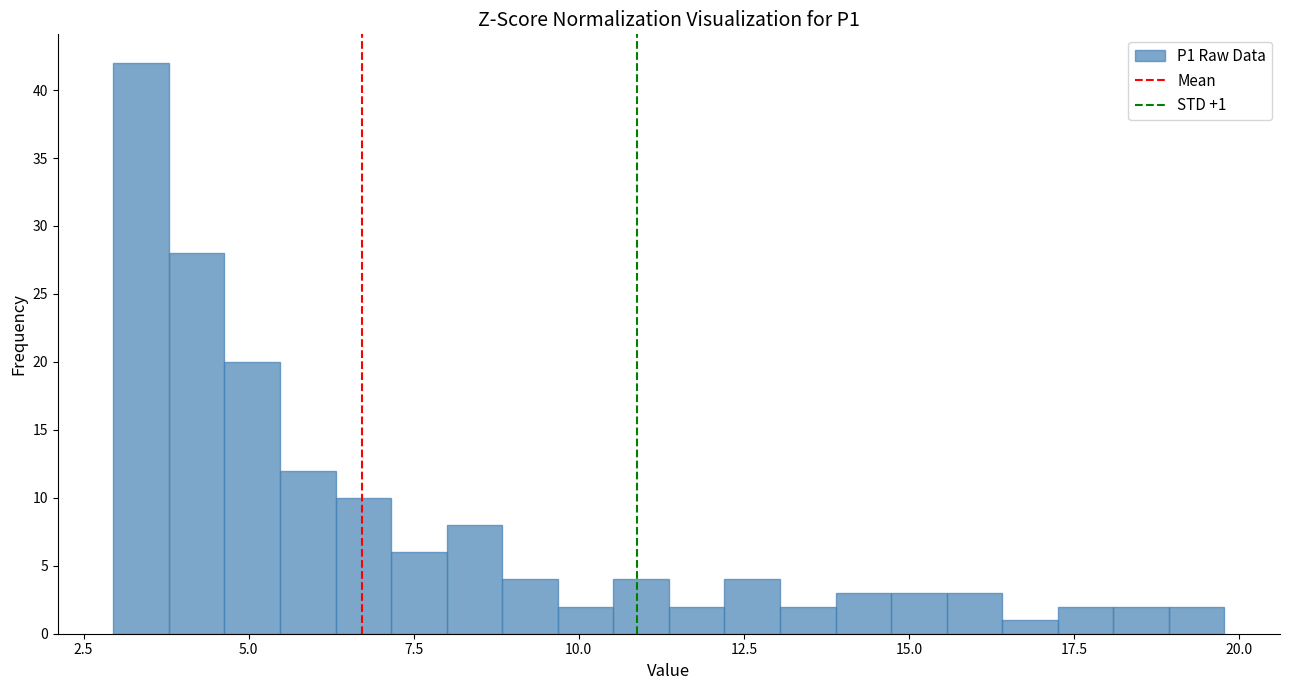

Read against the x-axis, roughly where is the centre of the tallest bar?

3.5